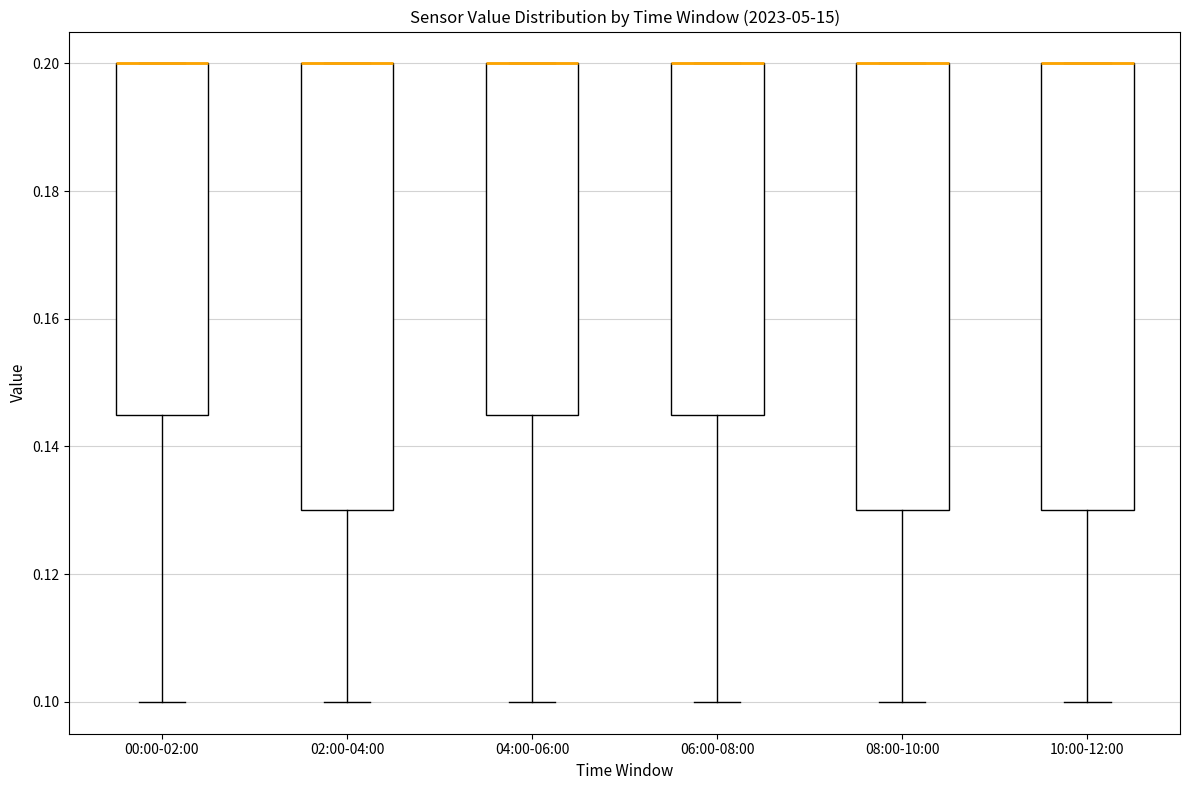

Reading left to right, read every box against the y-axis: the position of its median line, the range the box covers, and the ends of its whiskers. The values are not printed on the chart, so give them approximately, as read against the axis.

00:00-02:00: median 0.200 (drawn on the box's upper edge), box 0.146 to 0.200, whiskers 0.100 to 0.200
02:00-04:00: median 0.200 (drawn on the box's upper edge), box 0.130 to 0.200, whiskers 0.100 to 0.200
04:00-06:00: median 0.200 (drawn on the box's upper edge), box 0.146 to 0.200, whiskers 0.100 to 0.200
06:00-08:00: median 0.200 (drawn on the box's upper edge), box 0.146 to 0.200, whiskers 0.100 to 0.200
08:00-10:00: median 0.200 (drawn on the box's upper edge), box 0.130 to 0.200, whiskers 0.100 to 0.200
10:00-12:00: median 0.200 (drawn on the box's upper edge), box 0.130 to 0.200, whiskers 0.100 to 0.200